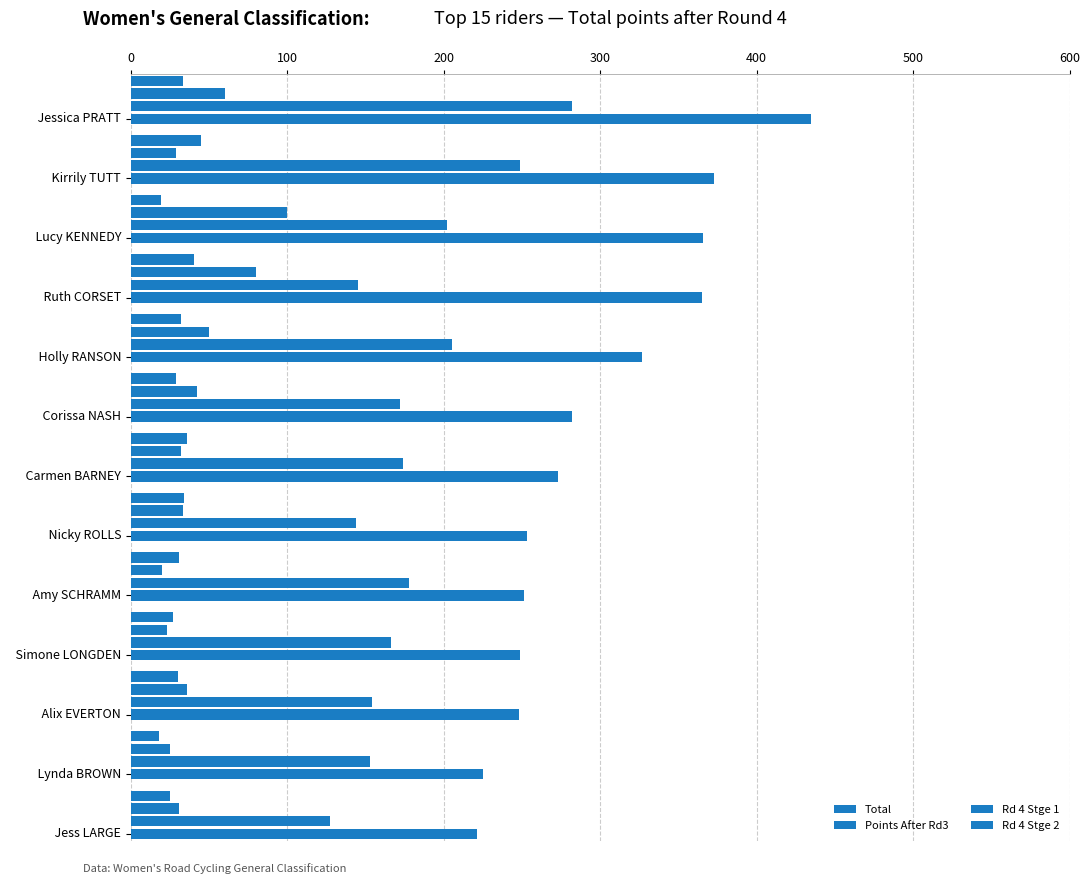

Are the bars horizontal?

Yes